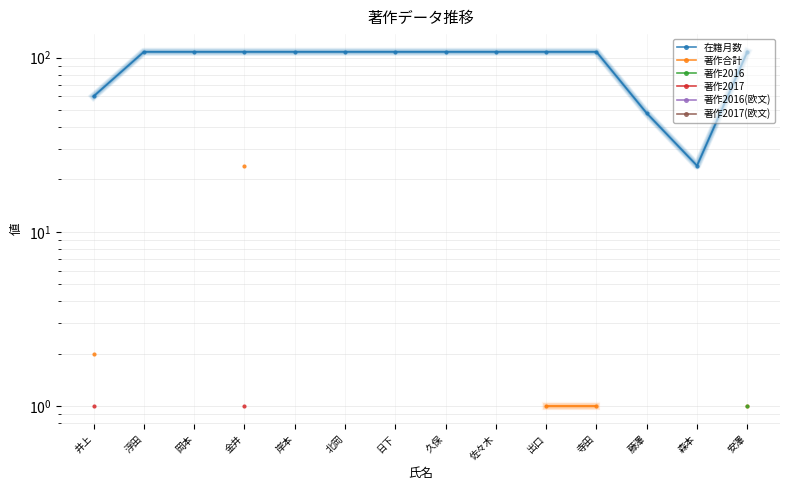

True or false: 著作2016(欧文) has more than 1 interior local peaks.

False